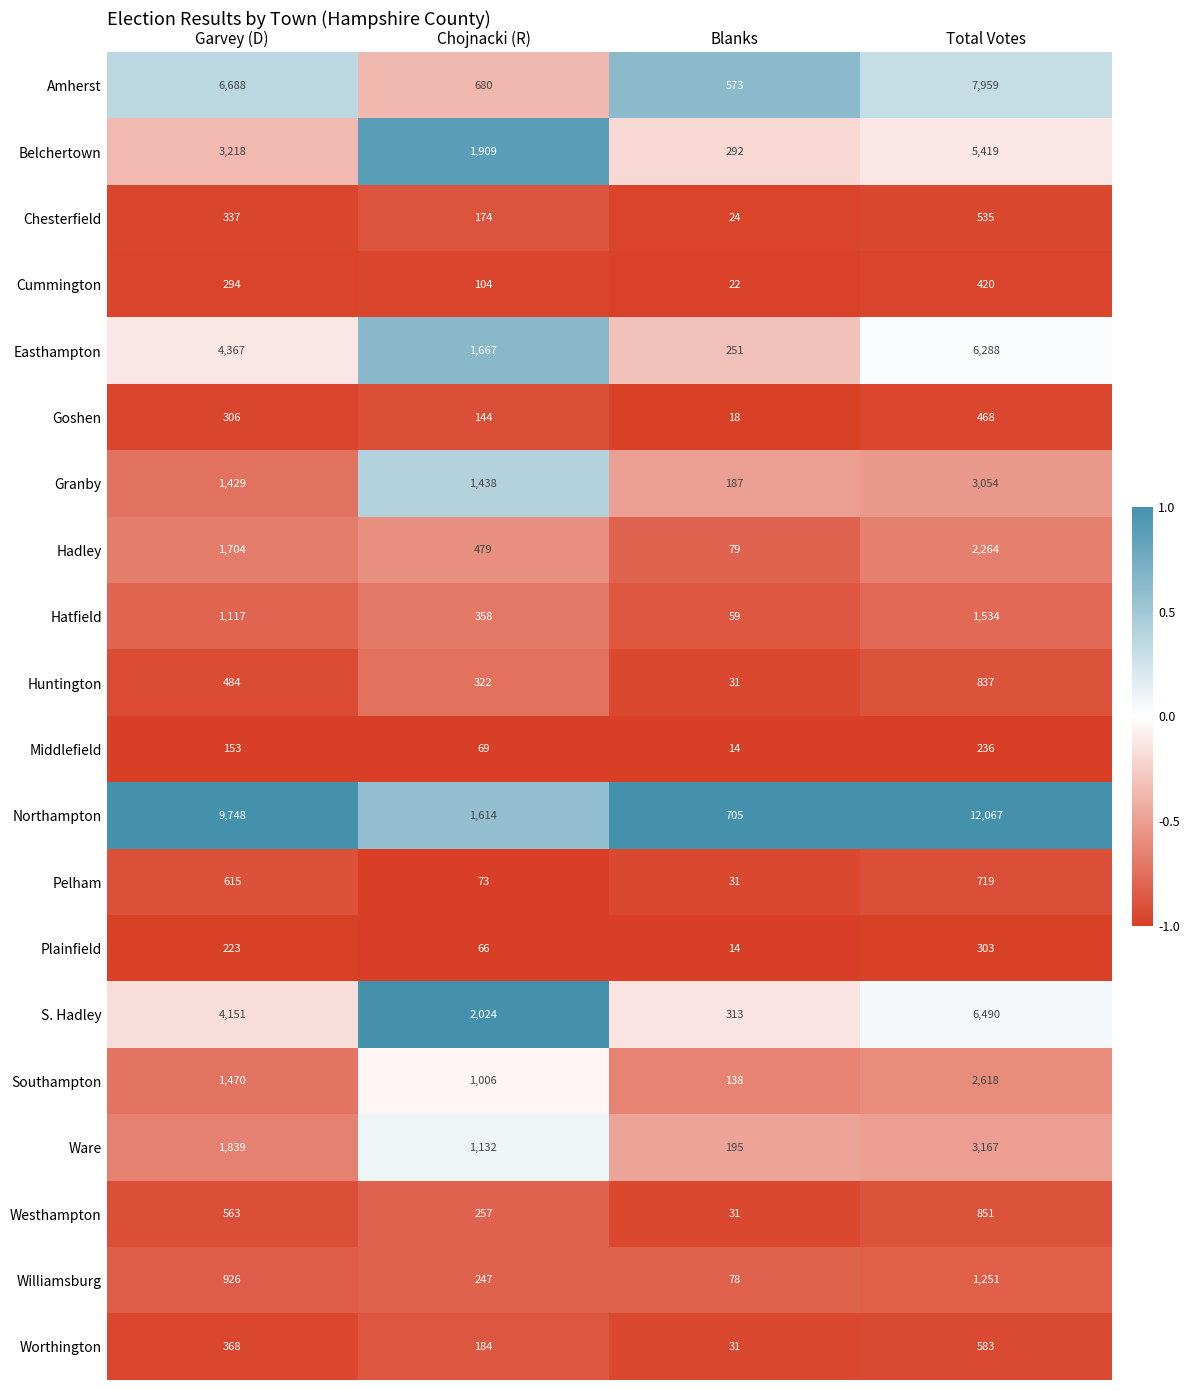

Which series has the largest total across all categories?

Northampton